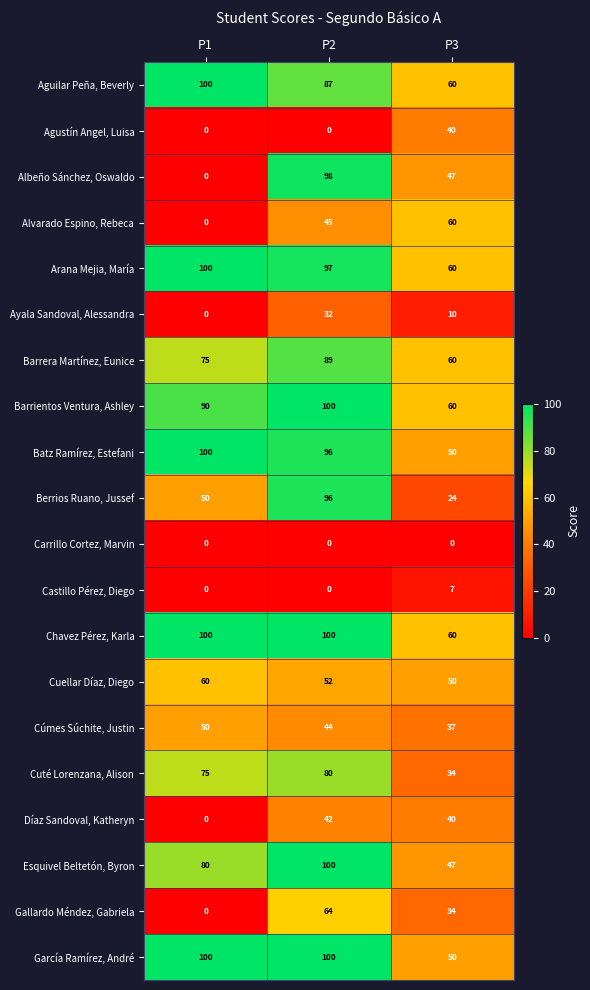

What is the difference between the maximum and minimum values in the Ayala Sandoval, Alessandra series?

32